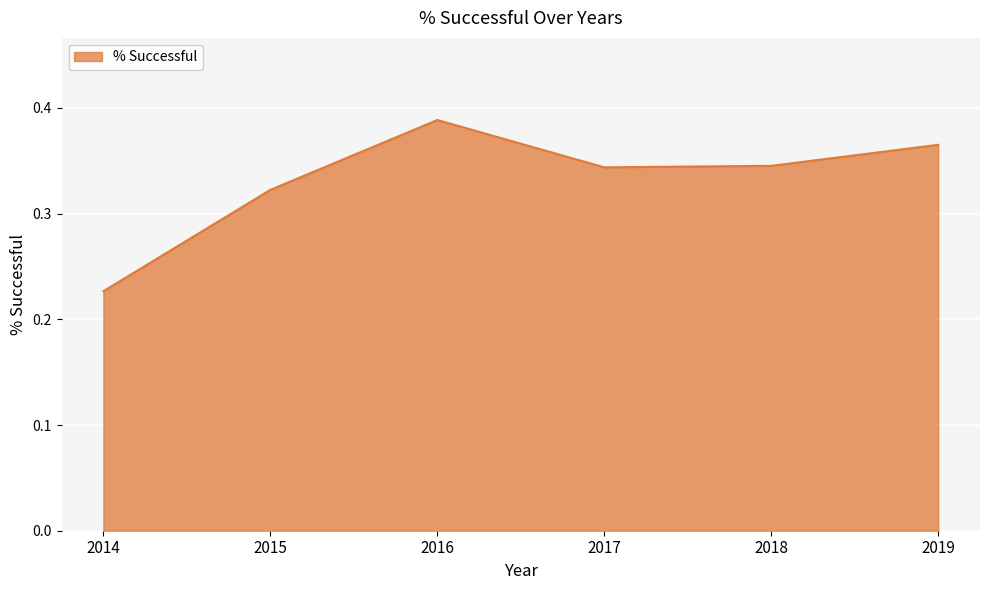

What is the sum of all values?

2.0